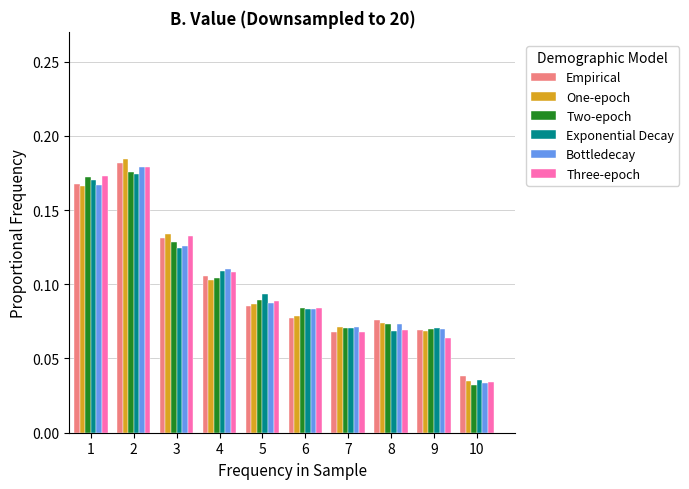

In the Empirical series, which range on the x-axis has the tallest bar?

1.5 to 2.5